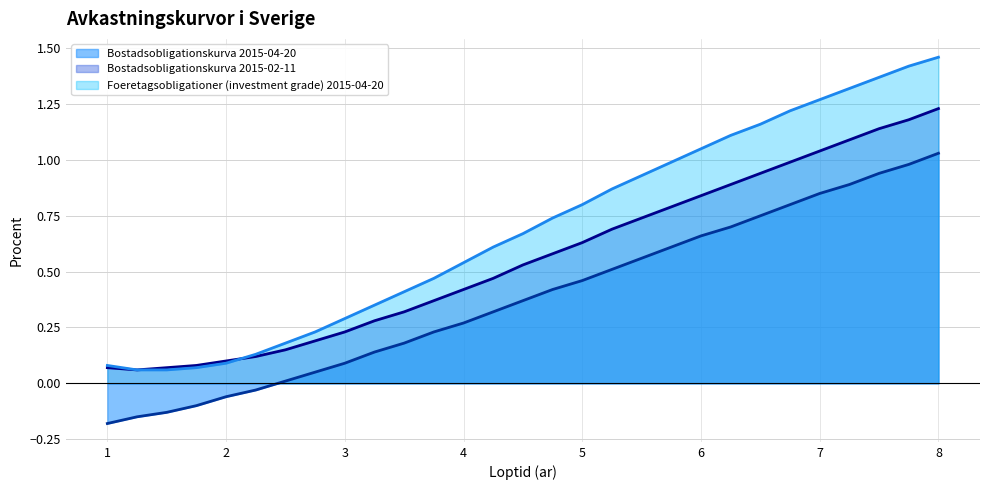

What is the value of the Bostadsobligationskurva 2015-02-11 (linje) point at the 14th from the left?

0.5